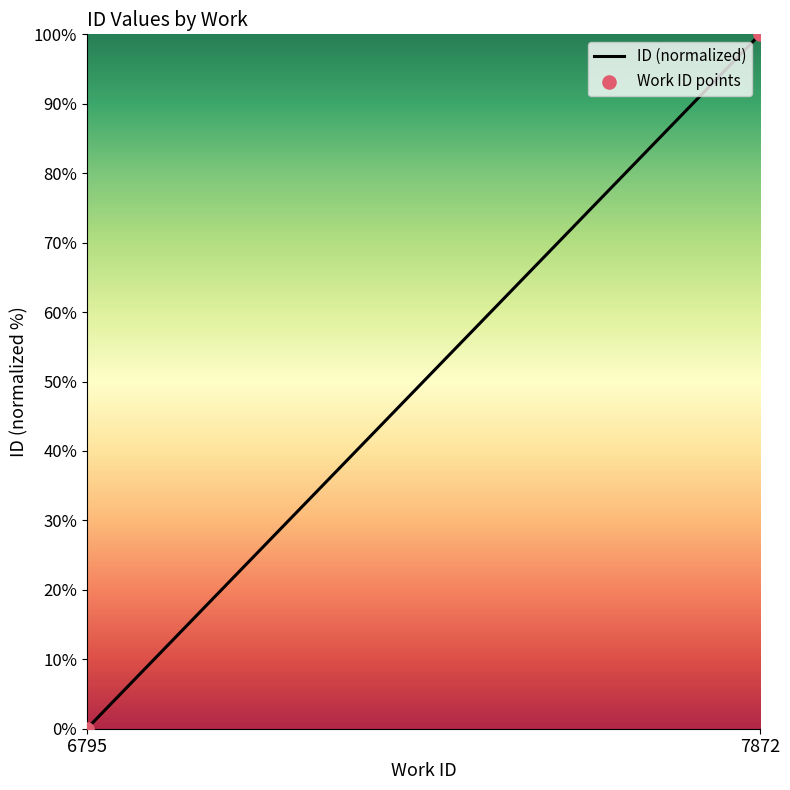

What is the range of Y values (max minus min)?

100